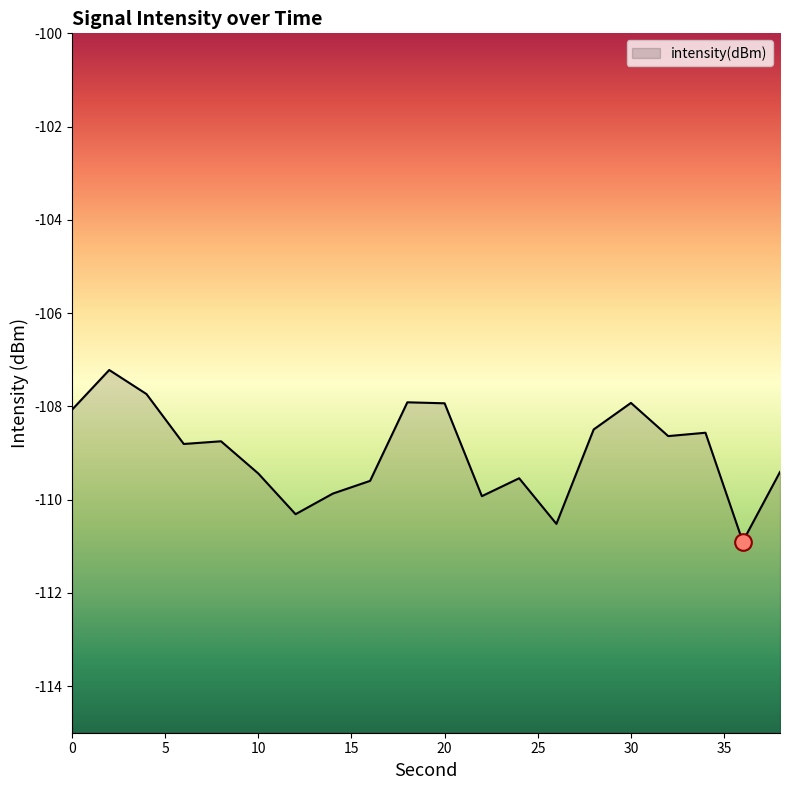

What is the difference between the second highest and second lowest values?

2.8